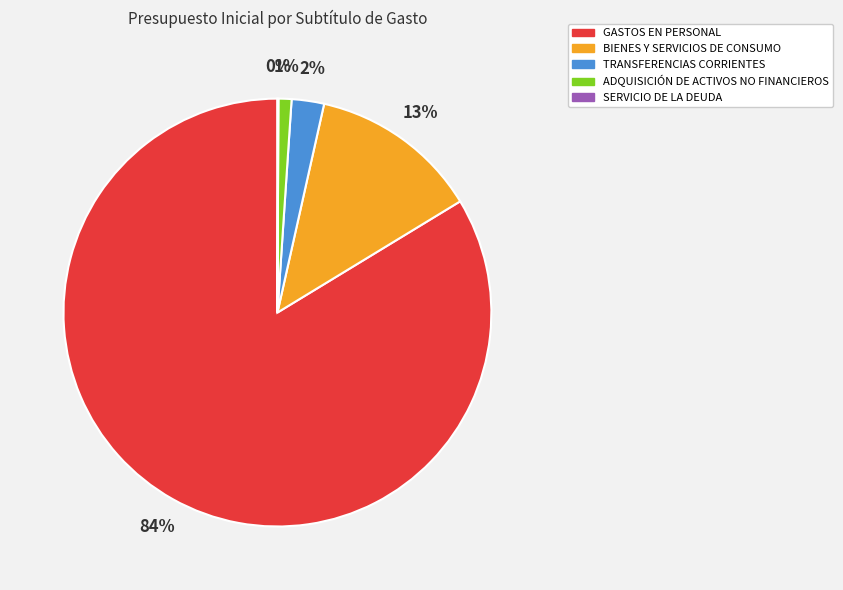

Do GASTOS EN PERSONAL and ADQUISICIÓN DE ACTIVOS NO FINANCIEROS together represent more than half of the pie?

Yes